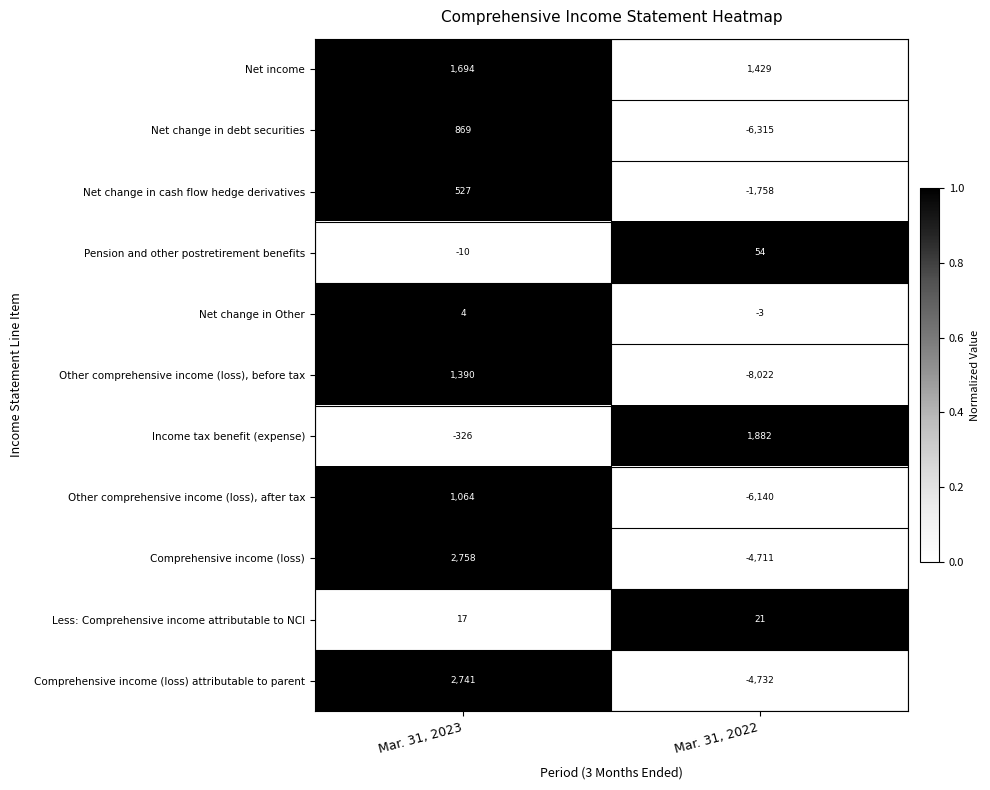

Is it true that Net income equals 1429 at Mar. 31, 2022?

True